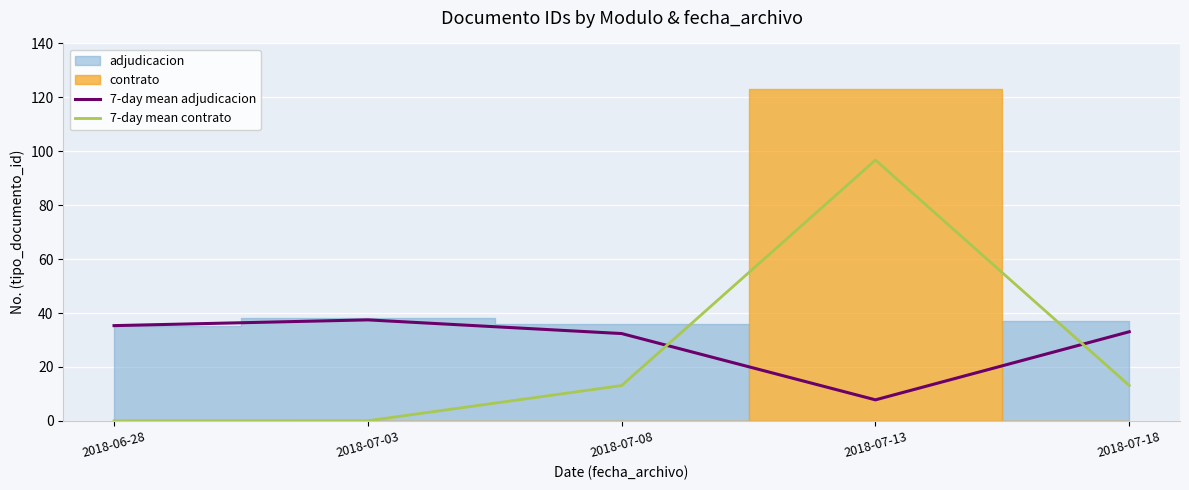

How many values in 7-day mean contrato are above zero?

4